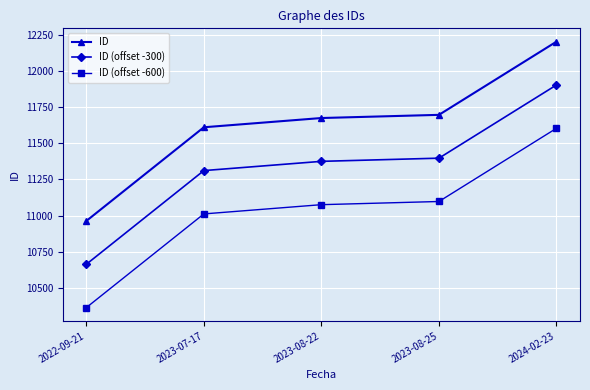

At 2023-08-22, list the series in order from smallest to largest.

ID (offset -600), ID (offset -300), ID